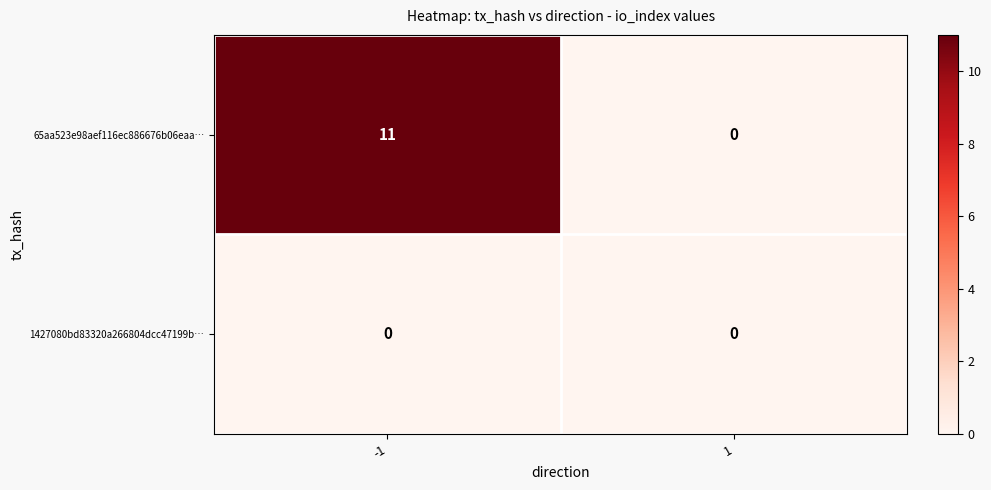

At how many categories does at least one series exceed 1?

1